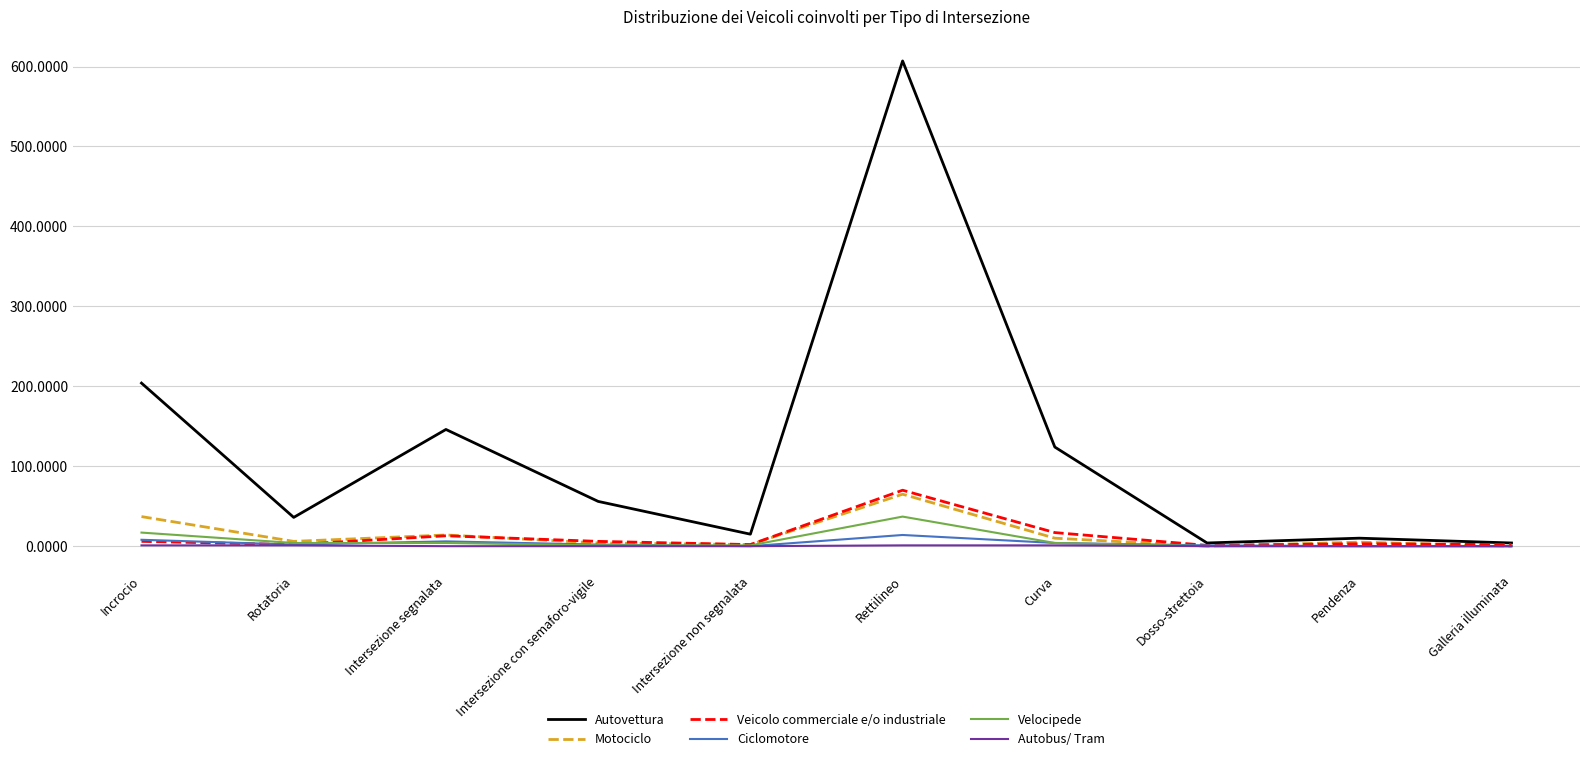

At which category does the chart reach its peak across all series?

Rettilineo